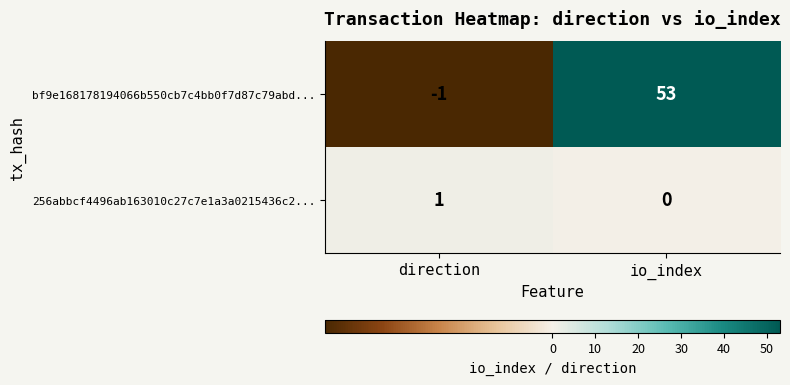

The 256abbcf4496ab163010c27c7e1a3a0215436c2... series shows 0 at io_index. True or false?

True